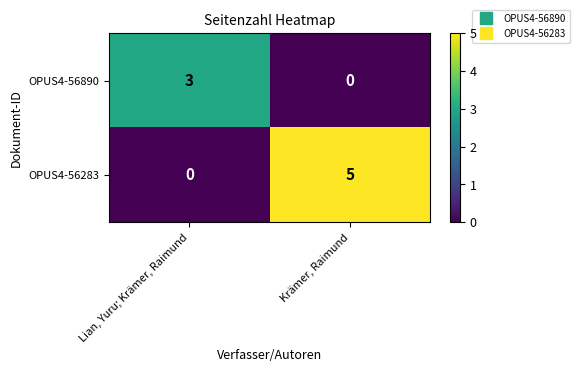

Reading right to left, transcribe all the data shown in this chart.

OPUS4-56890: Krämer, Raimund=0	Lian, Yuru; Krämer, Raimund=3
OPUS4-56283: Krämer, Raimund=5	Lian, Yuru; Krämer, Raimund=0